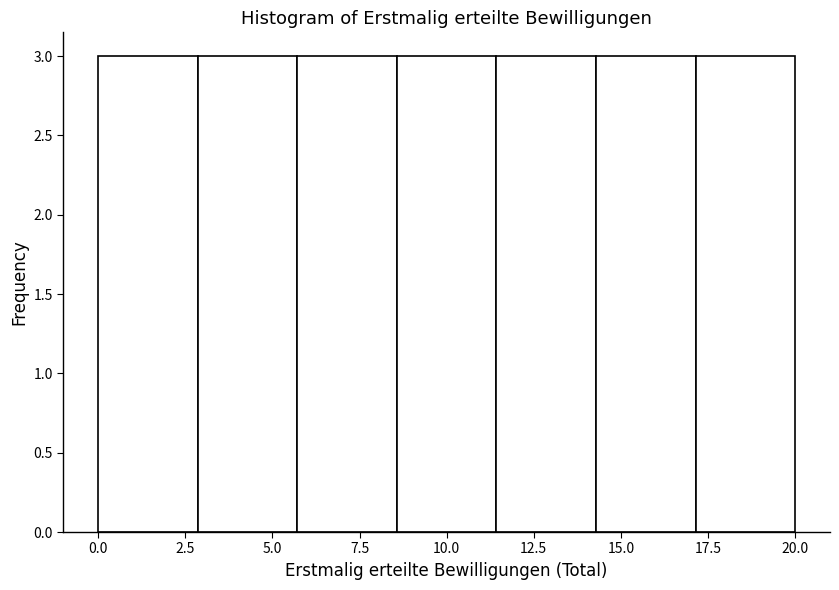

Reading left to right, list every bar in this chart as the range it spans on the x-axis followed by its height. Neither the bar edges nor the heights are printed on the chart, so give them approximately, as read against the axes.

0.0 to 3.0: 3
3.0 to 5.5: 3
5.5 to 8.5: 3
8.5 to 11.5: 3
11.5 to 14.5: 3
14.5 to 17.0: 3
17.0 to 20.0: 3